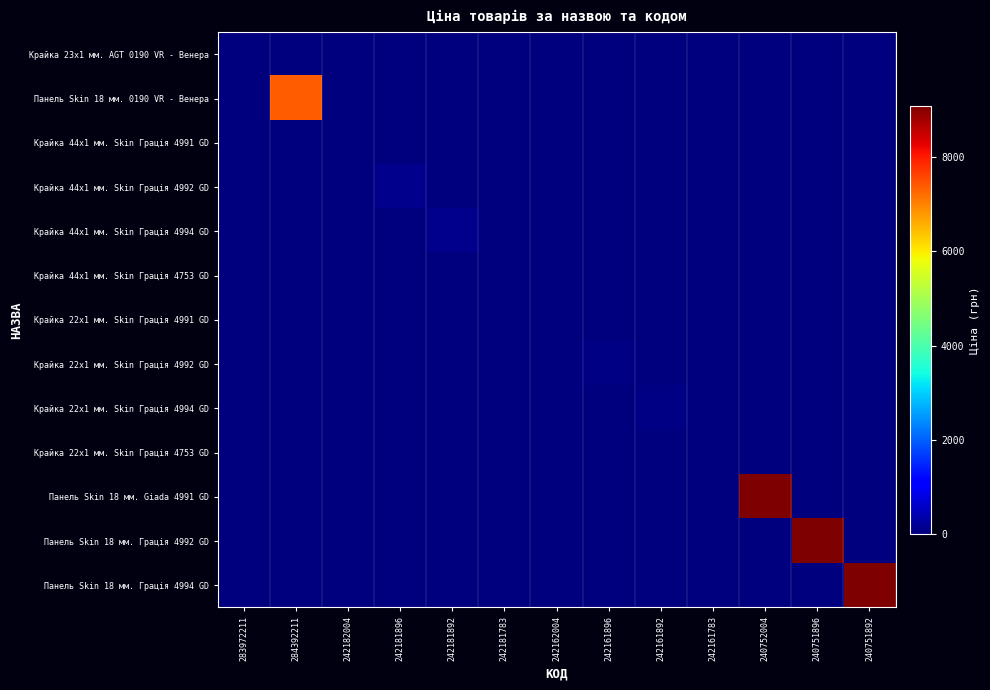

What is the total value across all series at 240752004?

9092.0